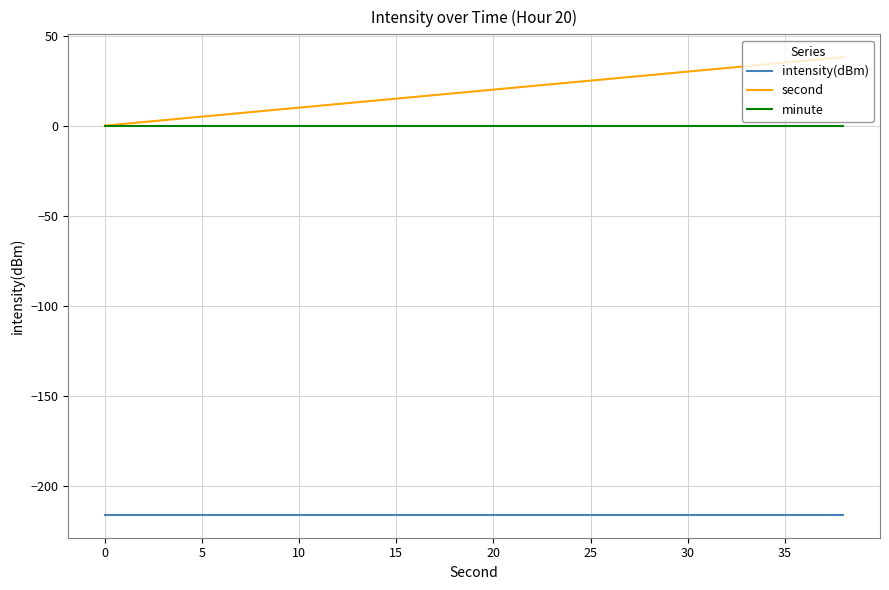

Reading right to left, extract all data points from this chart.

intensity(dBm): -216.2	-216.2	-216.2	-216.2	-216.2	-216.2	-216.2	-216.2	-216.2	-216.2	-216.2	-216.2	-216.2	-216.2	-216.2	-216.2	-216.2	-216.2	-216.2	-216.2
second: 38.0	36.0	34.0	32.0	30.0	28.0	26.0	24.0	22.0	20.0	18.0	16.0	14.0	12.0	10.0	8.0	6.0	4.0	2.0	0.0
minute: 0.0	0.0	0.0	0.0	0.0	0.0	0.0	0.0	0.0	0.0	0.0	0.0	0.0	0.0	0.0	0.0	0.0	0.0	0.0	0.0